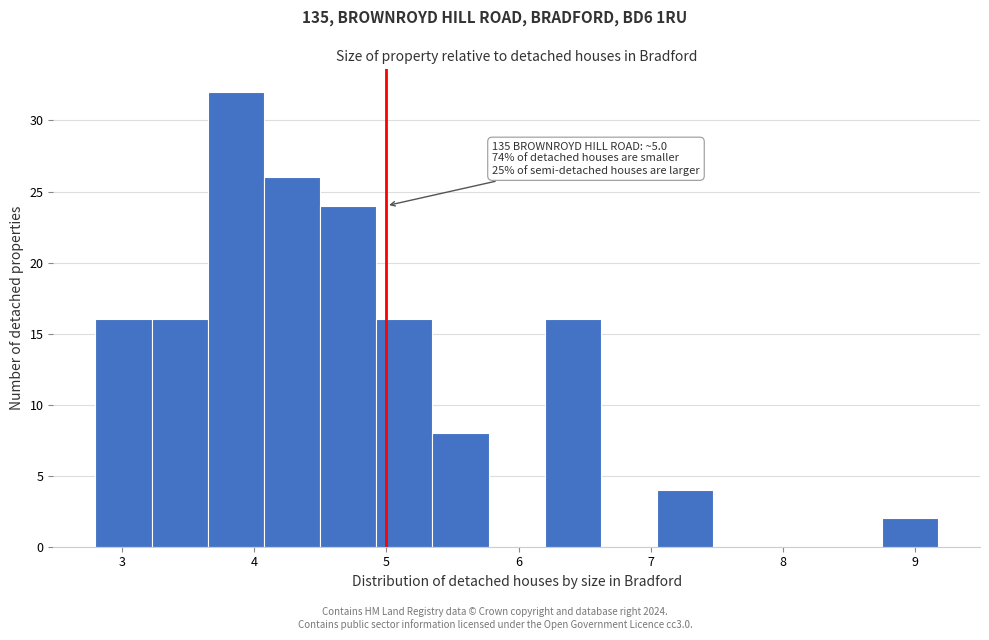

Which range on the x-axis has the tallest bar?

3.6 to 4.1